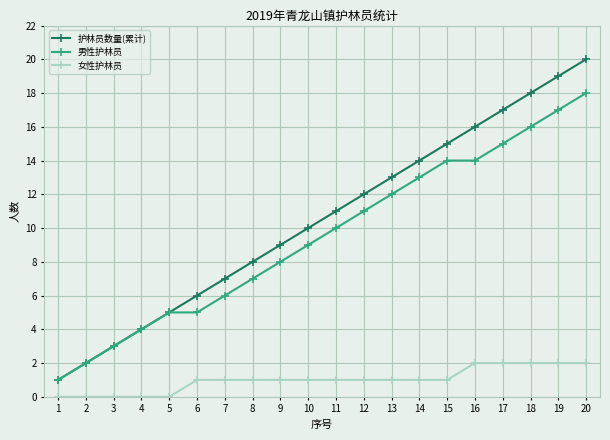

Which series has the widest spread of values?

护林员数量(累计)